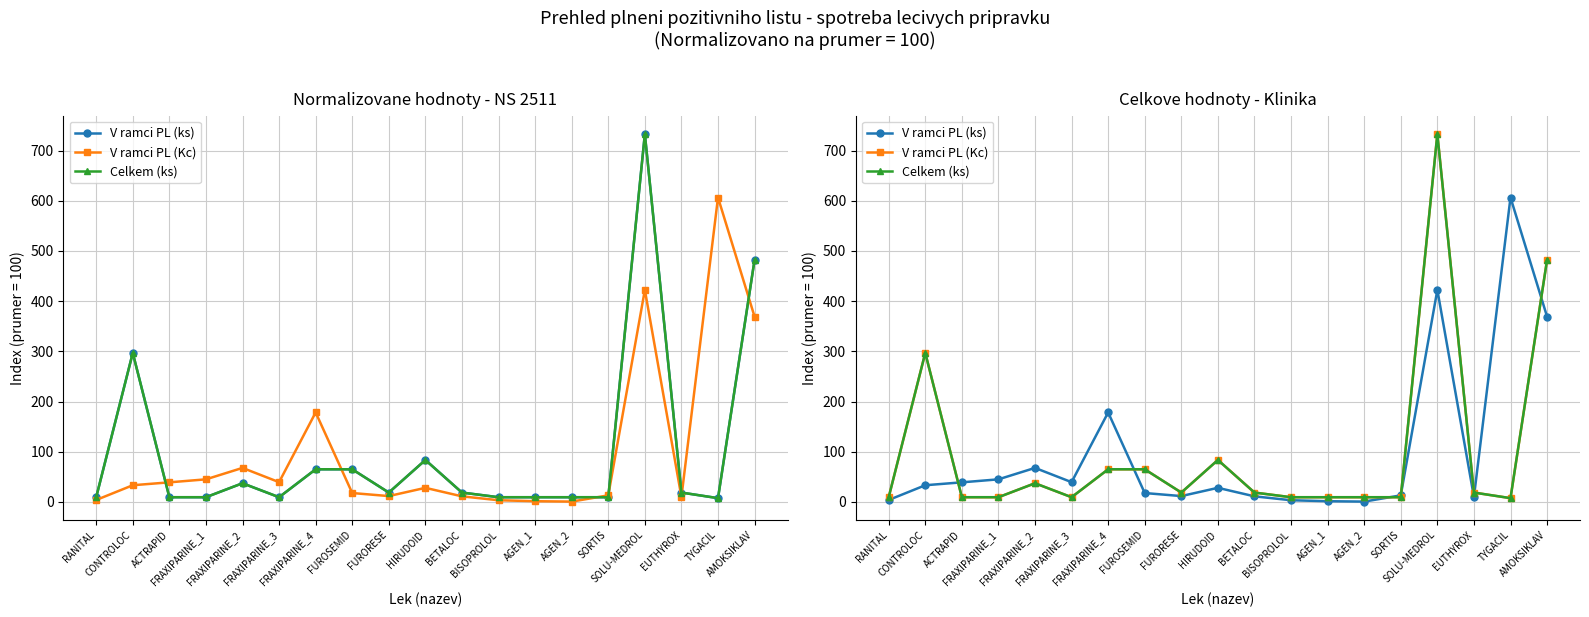

Where is the first local minimum for V ramci PL (ks)?

FRAXIPARINE_3